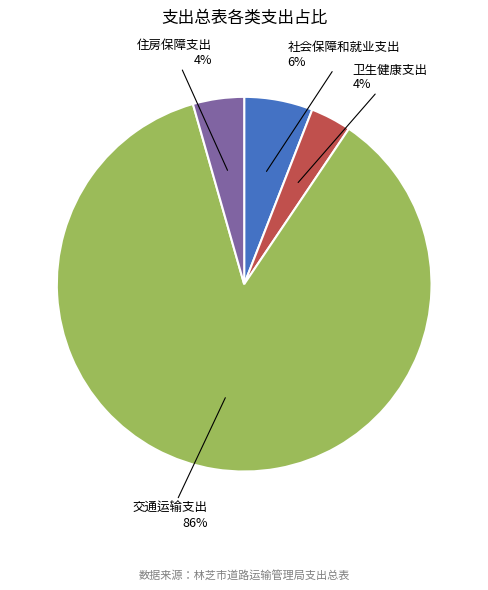

How many segments does this pie chart have?

4